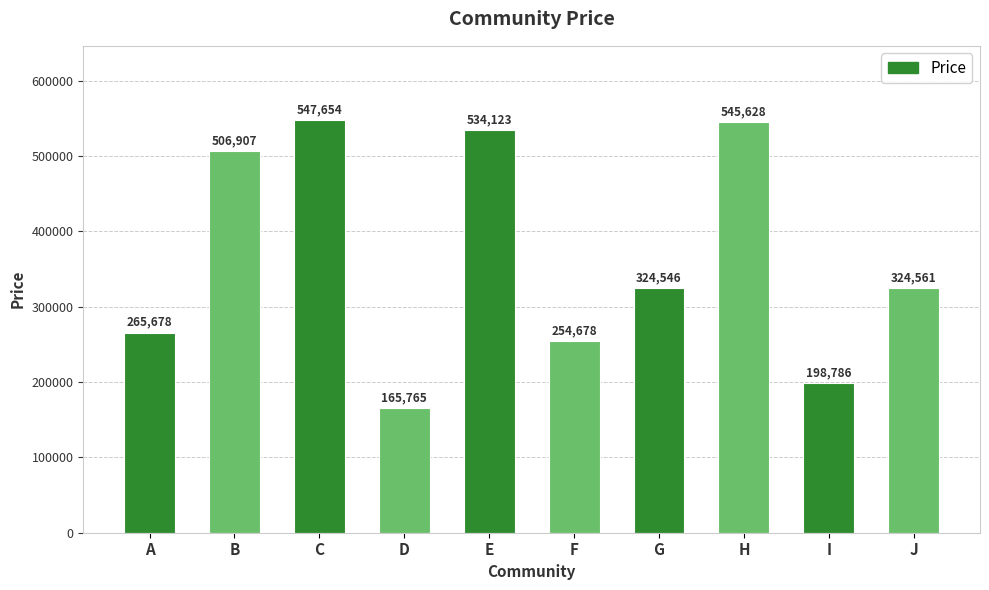

What is the change in value from B to F?

-252229